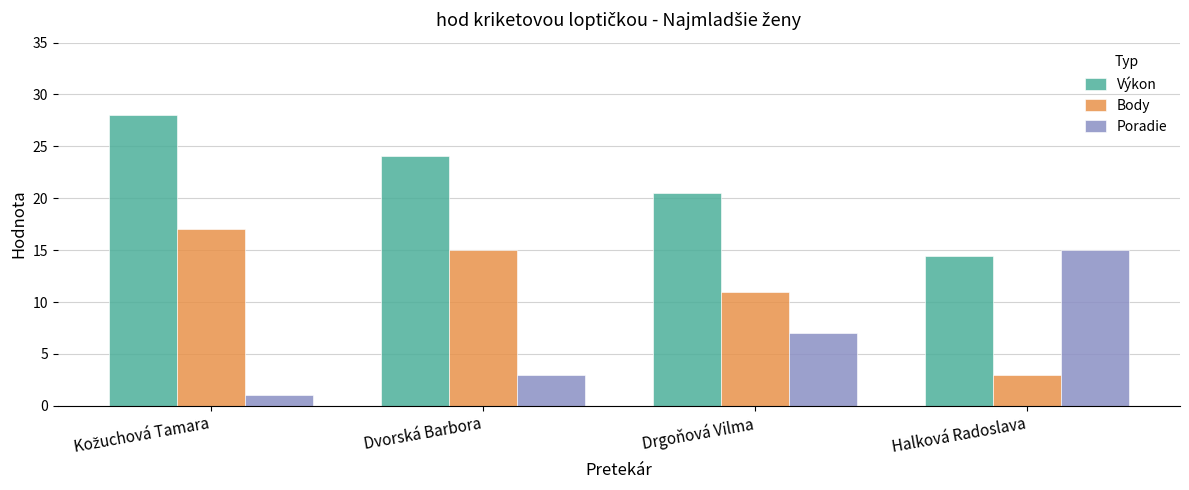

Rank the series by their maximum value, from highest to lowest.

Výkon, Body, Poradie